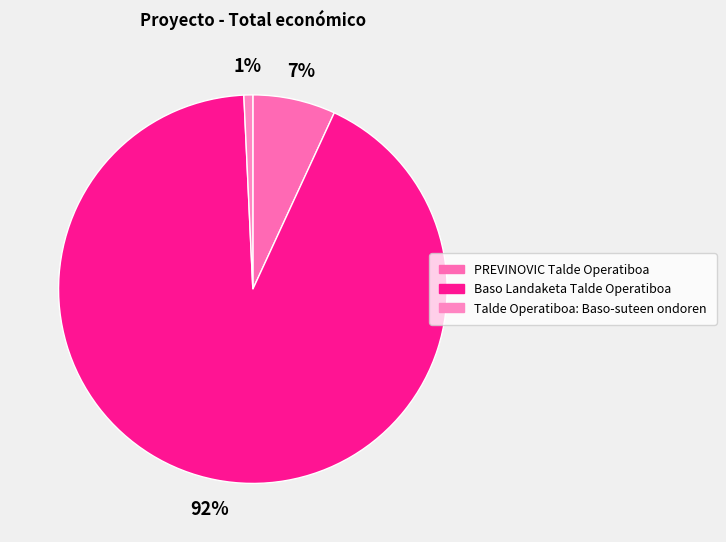

Which category has the smallest portion of the pie?

Talde Operatiboa: Baso-suteen ondoren